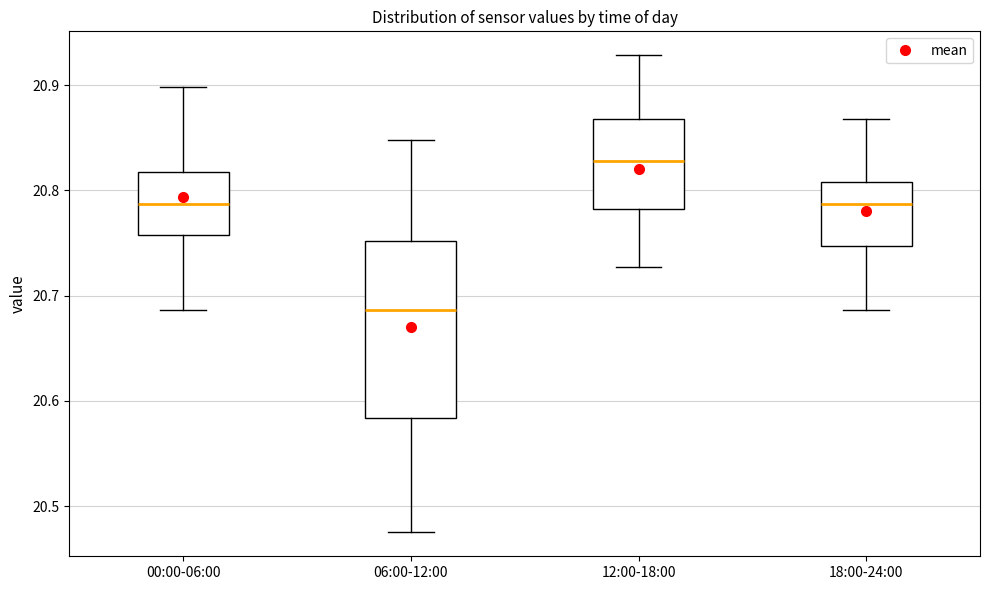

Comparing the boxes themselves (not the whiskers), which one is the tallest?

06:00-12:00